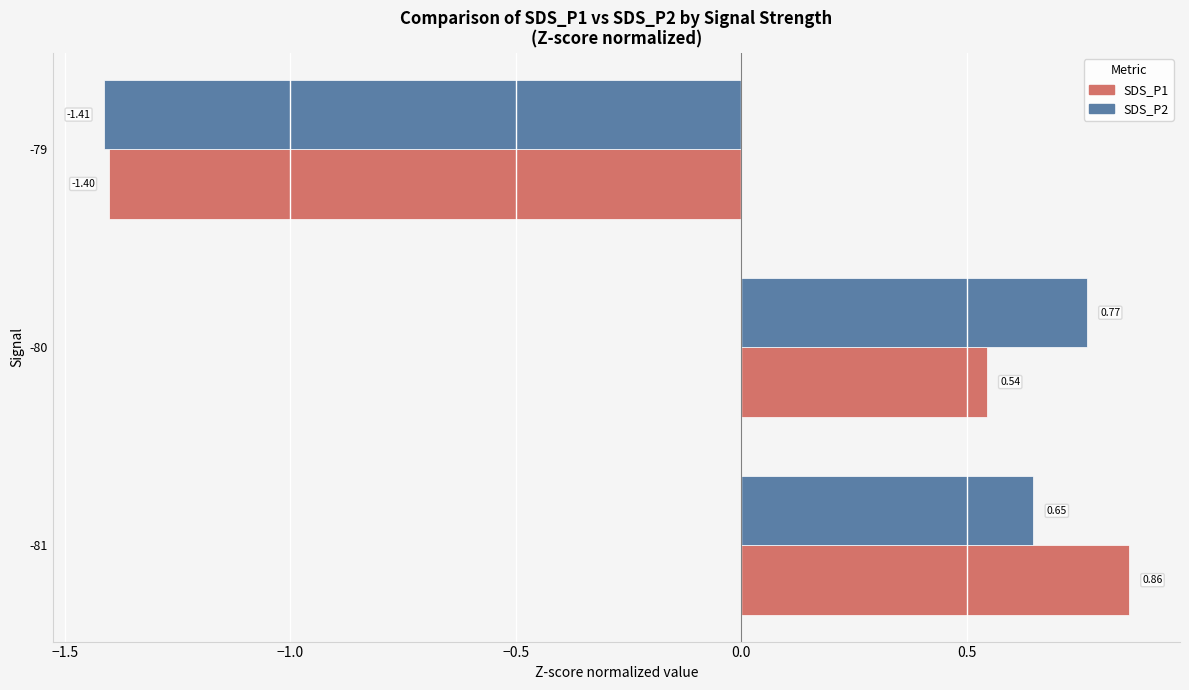

What is the total value across all series at -79?

-2.8